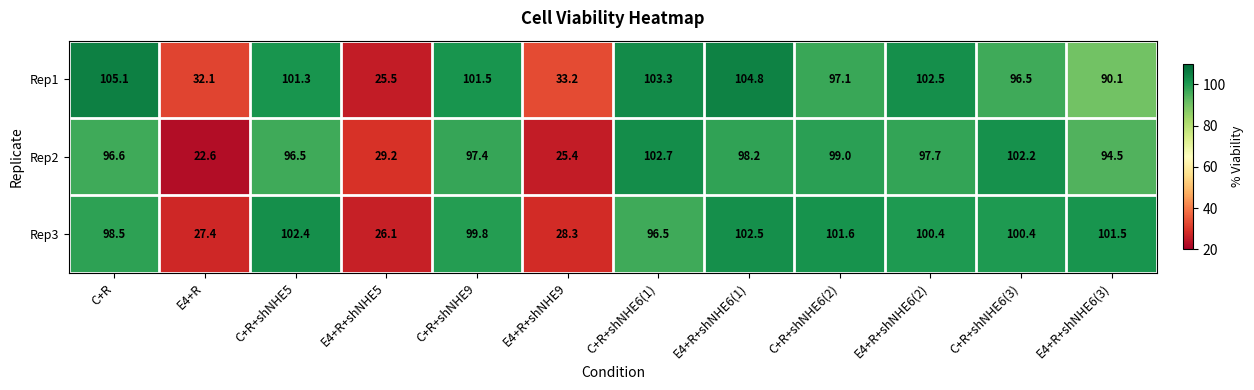

The value of Rep1 at C+R+shNHE6(1) is 183.0. True or false?

False